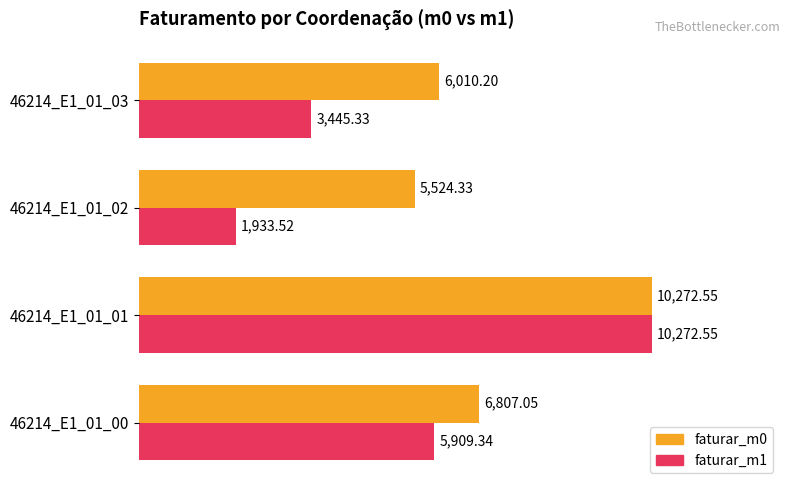

What are all the series names shown in the legend?

faturar_m0, faturar_m1